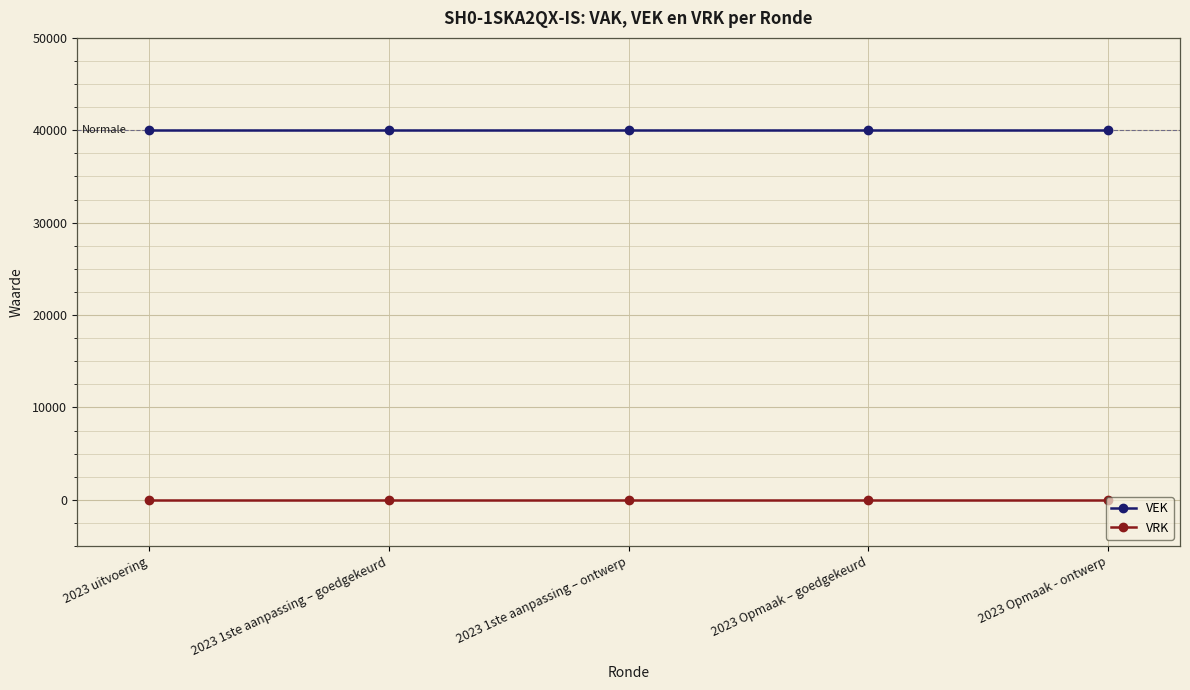

What is the label of the 4th point from the right?

2023 1ste aanpassing – goedgekeurd